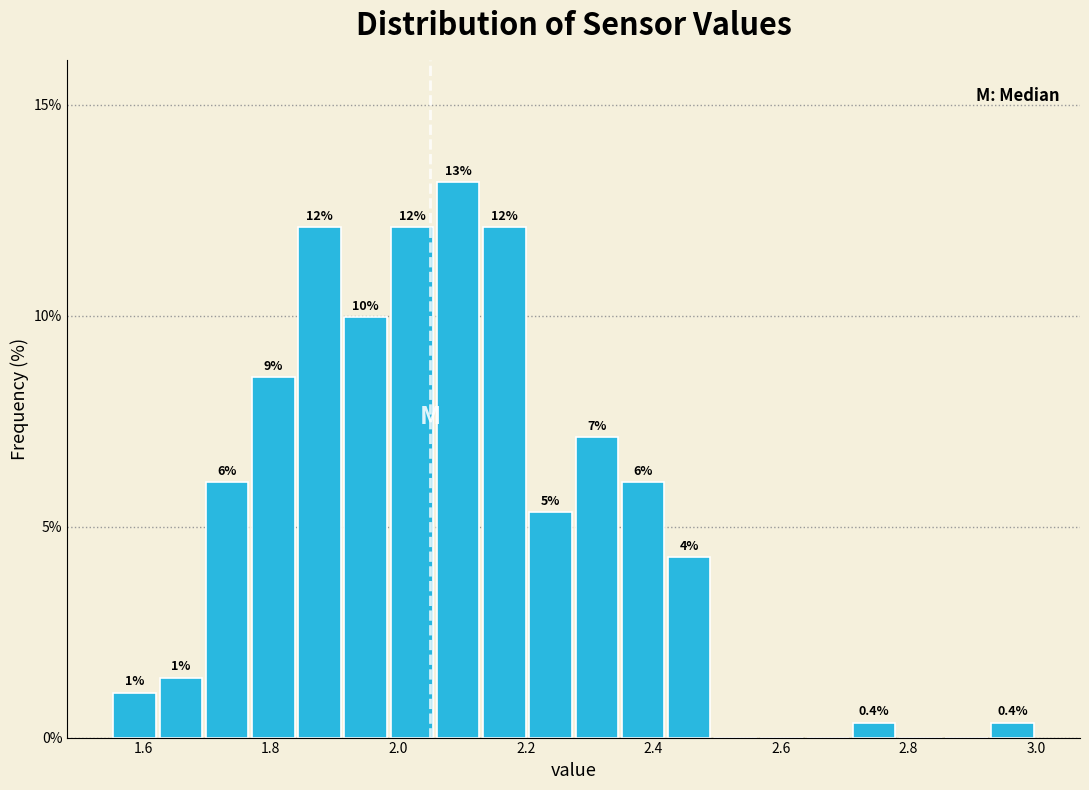

Around what value on the x-axis is the tallest bar? Give the approximate position of its centre, as read against the axis.

2.10